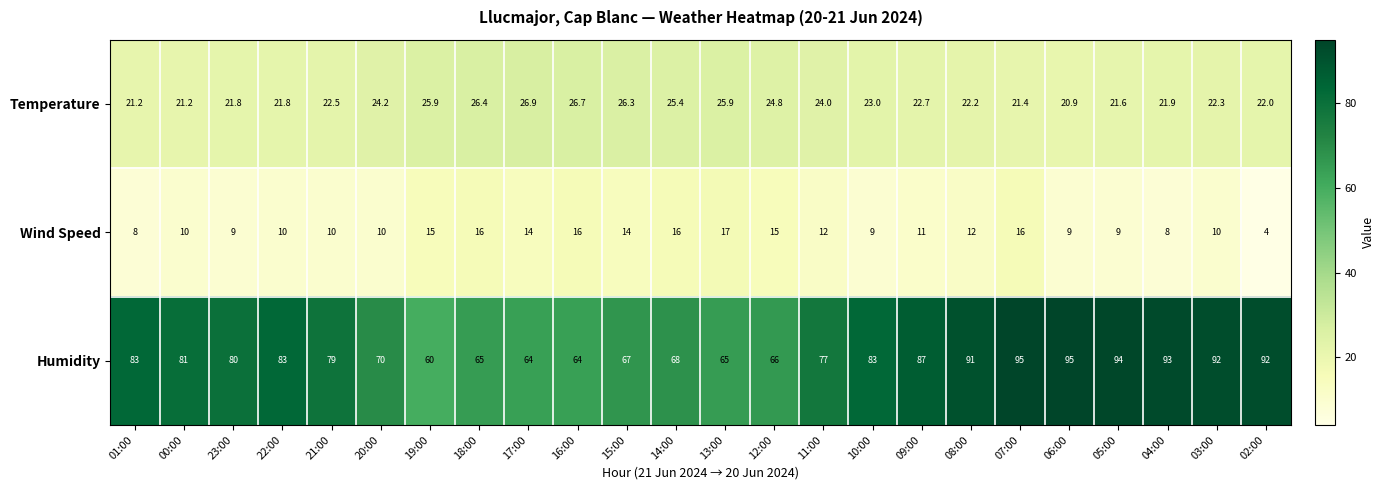

The value of Temperature at 13:00 is 25.9. True or false?

True